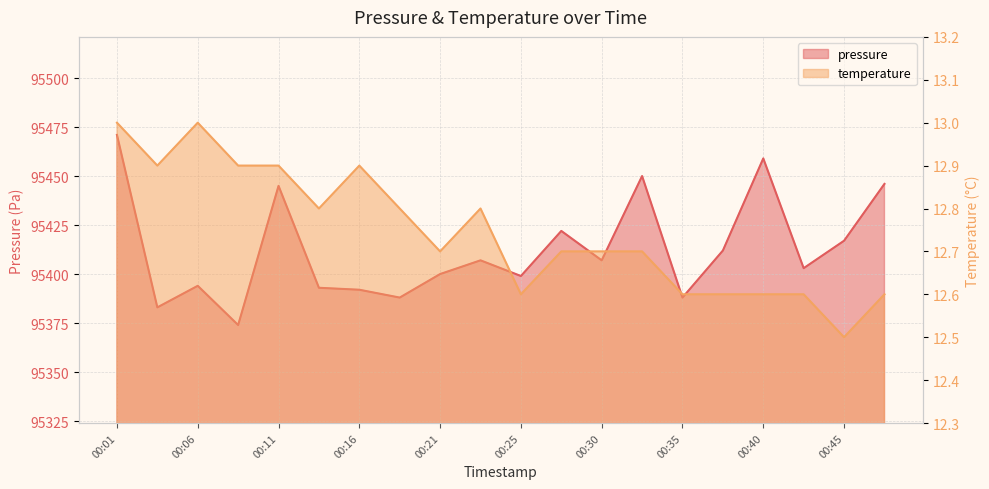

List the series in order of their peak value, highest first.

pressure, temperature